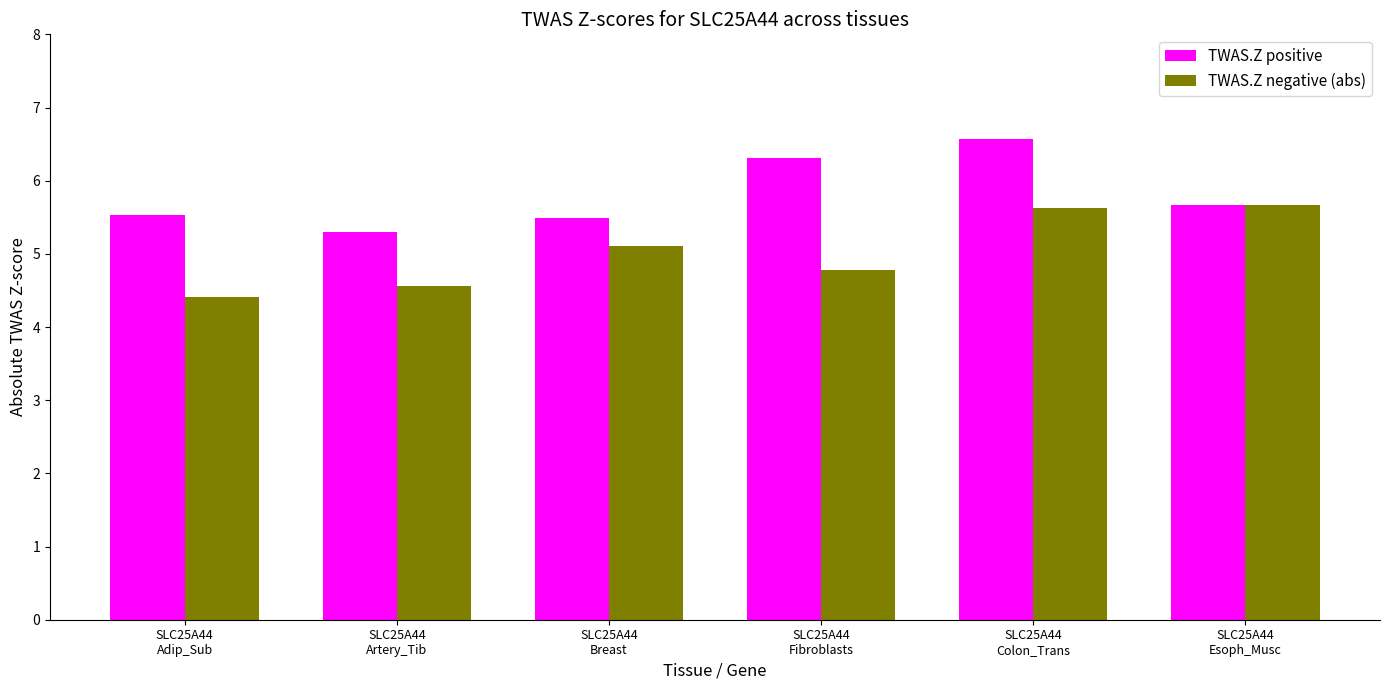

What is the difference between the maximum and minimum values in the TWAS.Z positive series?

1.3